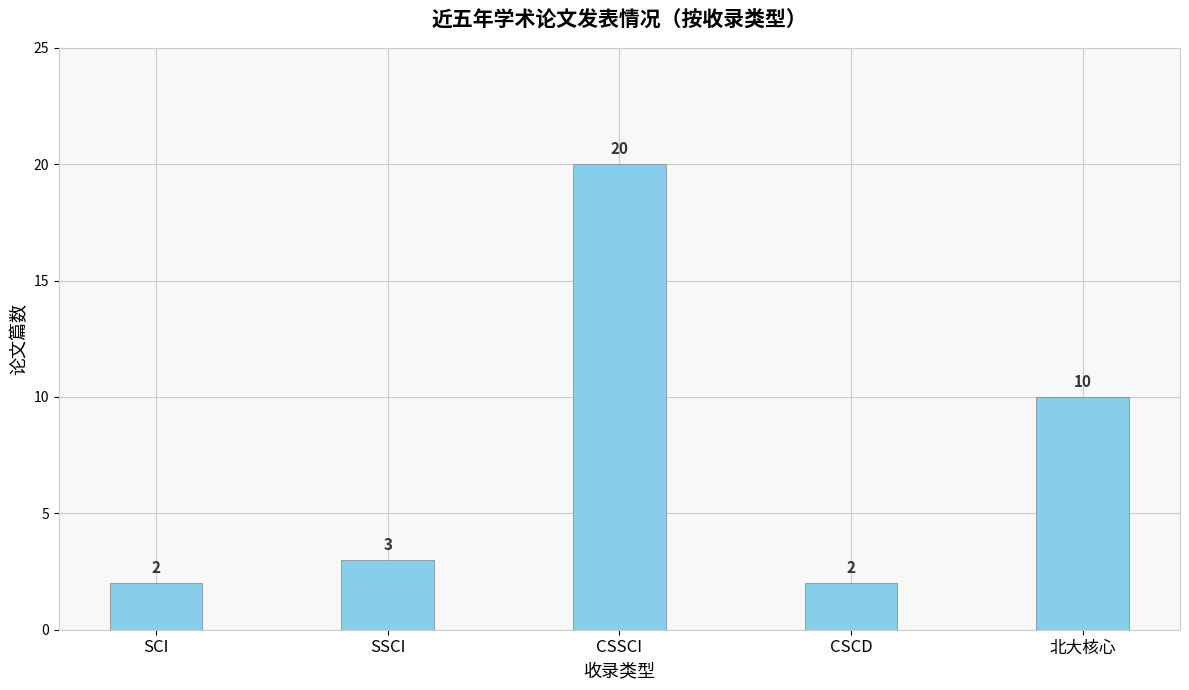

What is the difference between the maximum and minimum values?

18